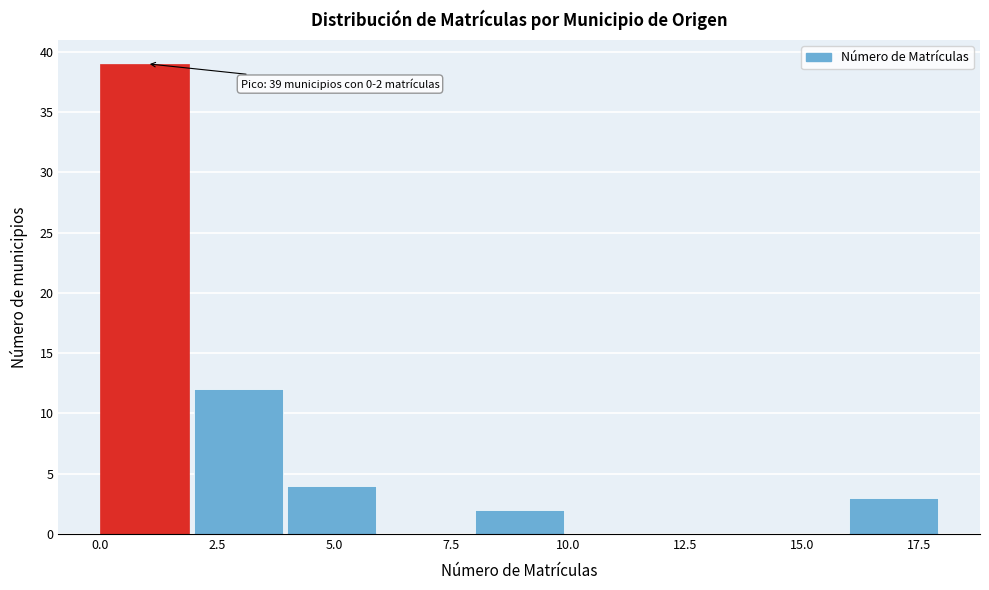

Over which range of the x-axis is the bar tallest?

0 to 2